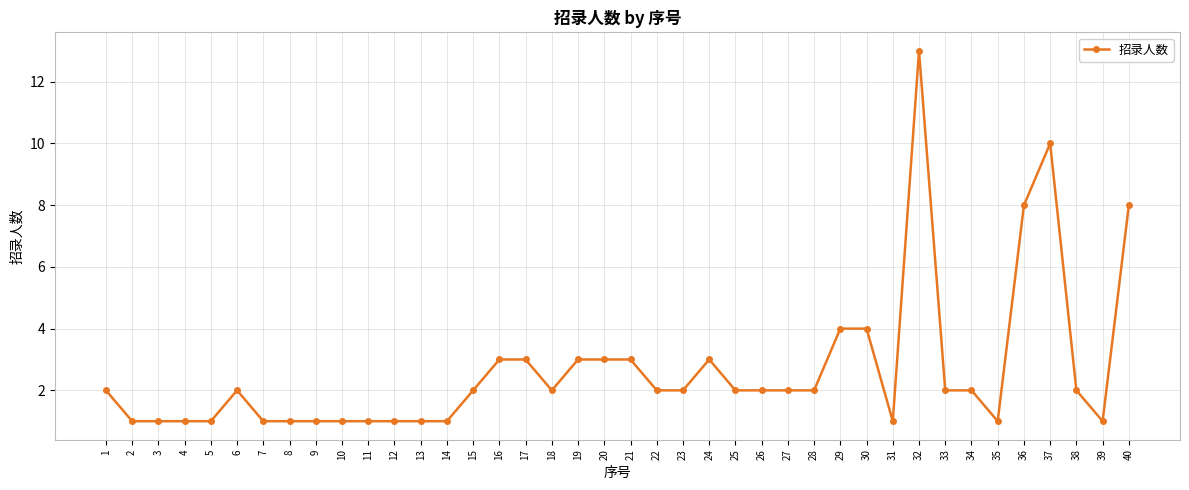

At which category does the chart reach its peak across all series?

32